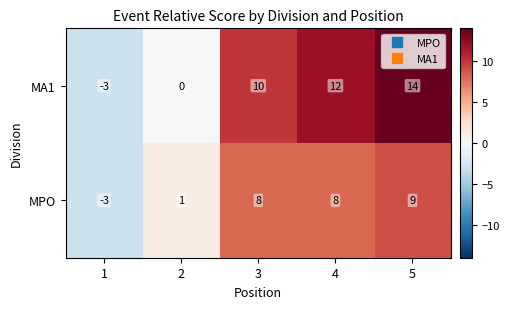

The MA1 series shows -5 at 1. True or false?

False